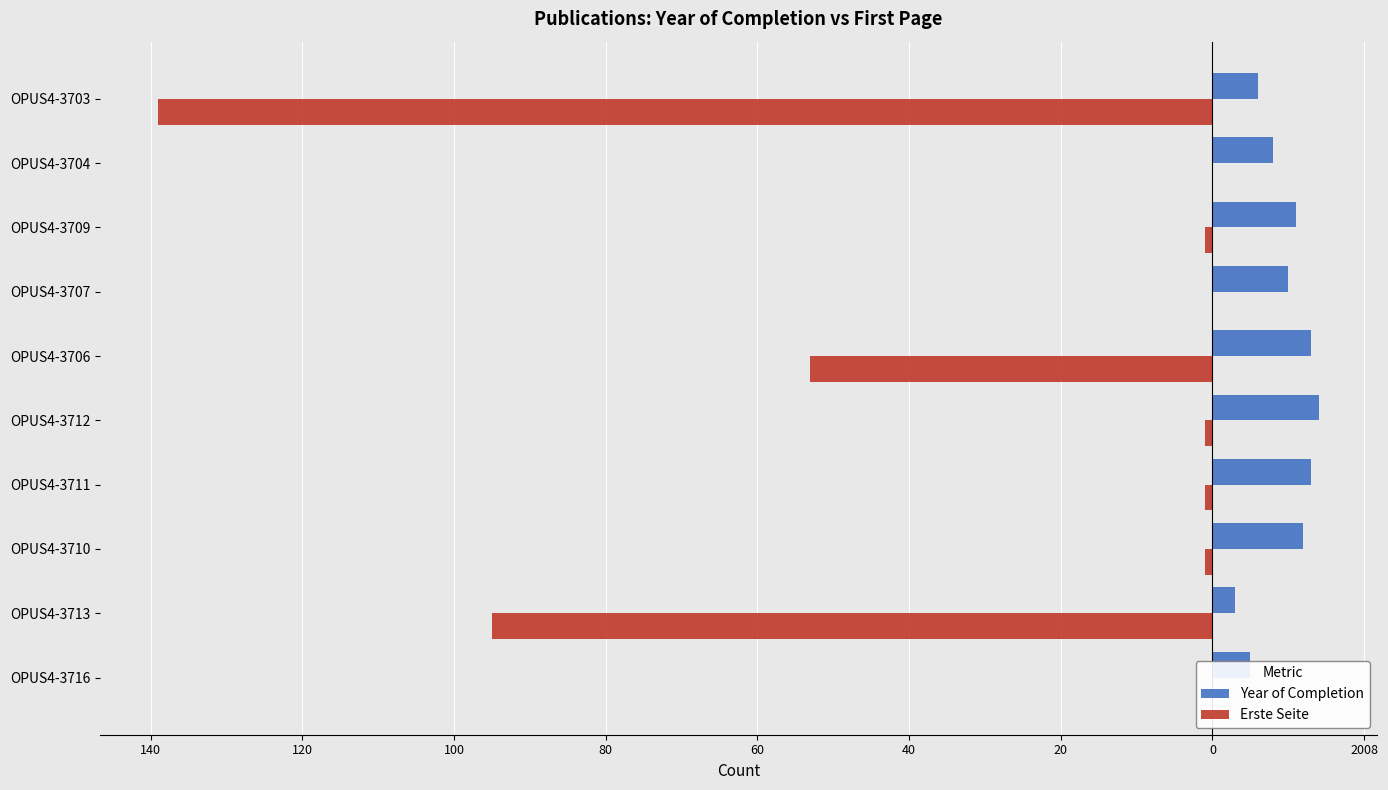

What are all the series names shown in the legend?

Year of Completion, Erste Seite